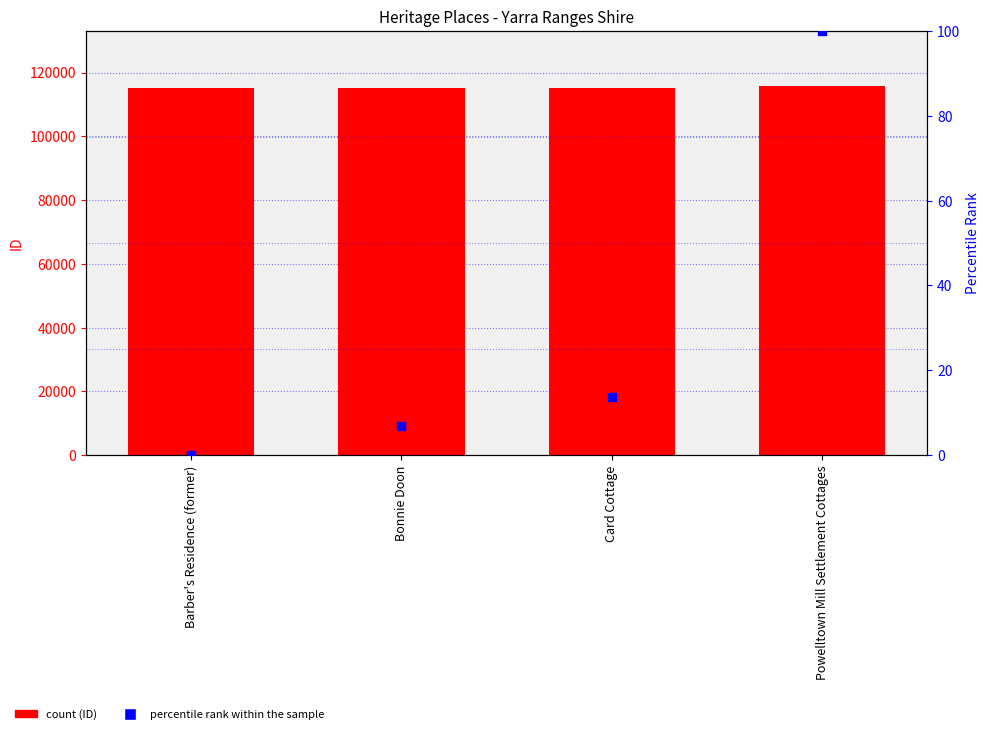

What is the total value across all series at Bonnie Doon?

115160.9